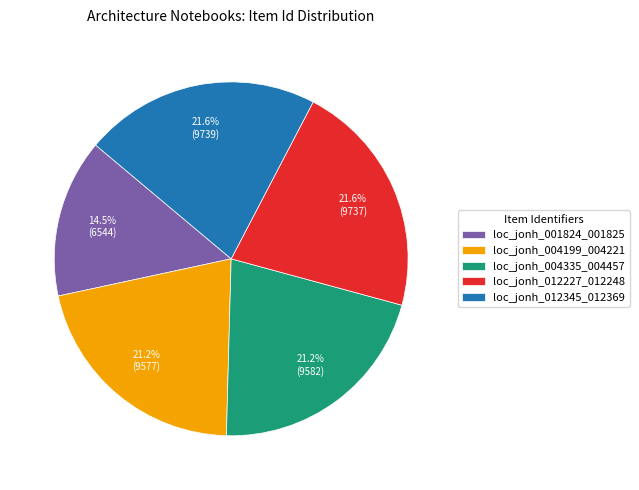

What is the smallest slice in the pie chart?

loc_jonh_001824_001825